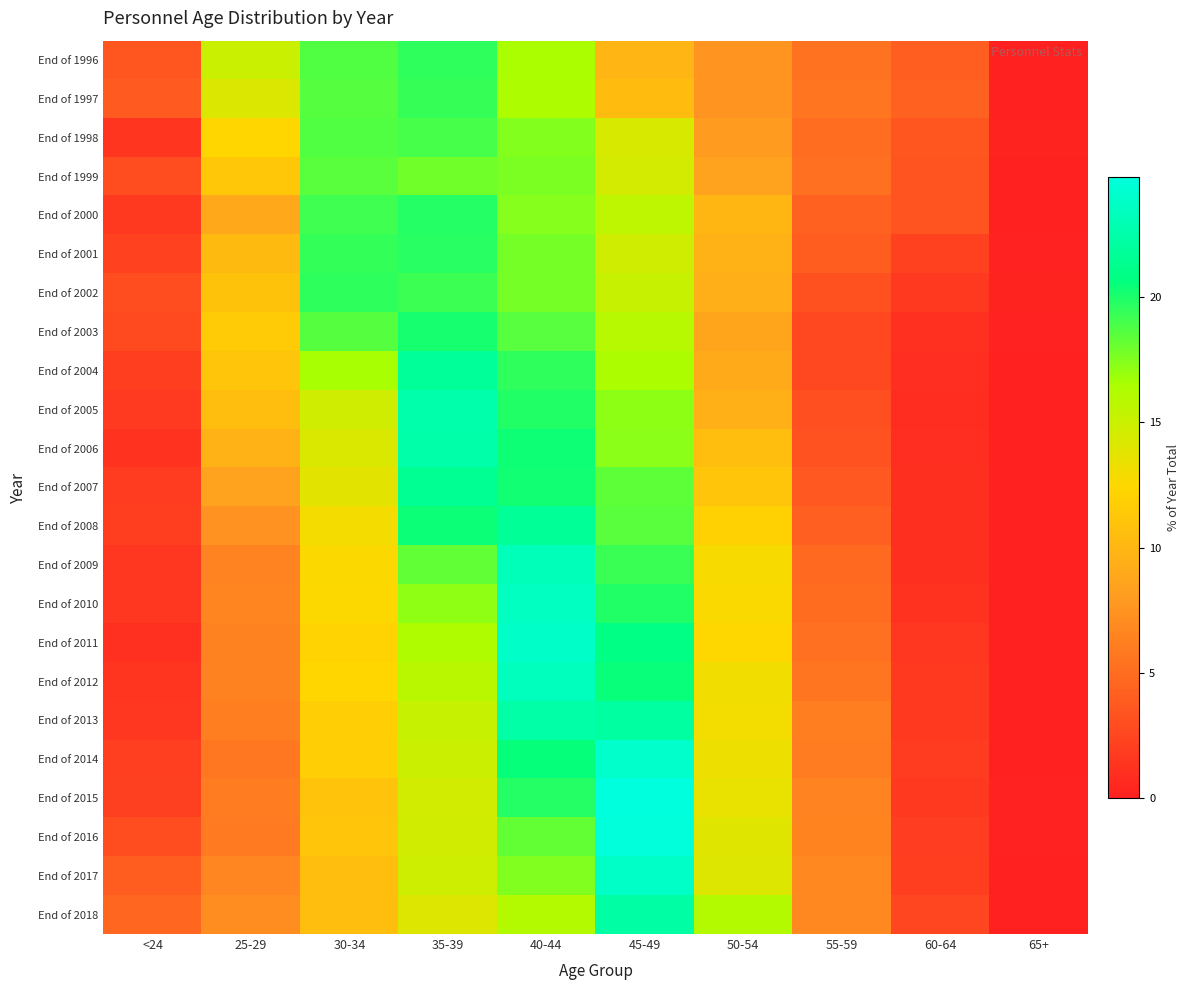

How many series are shown in this chart?

23